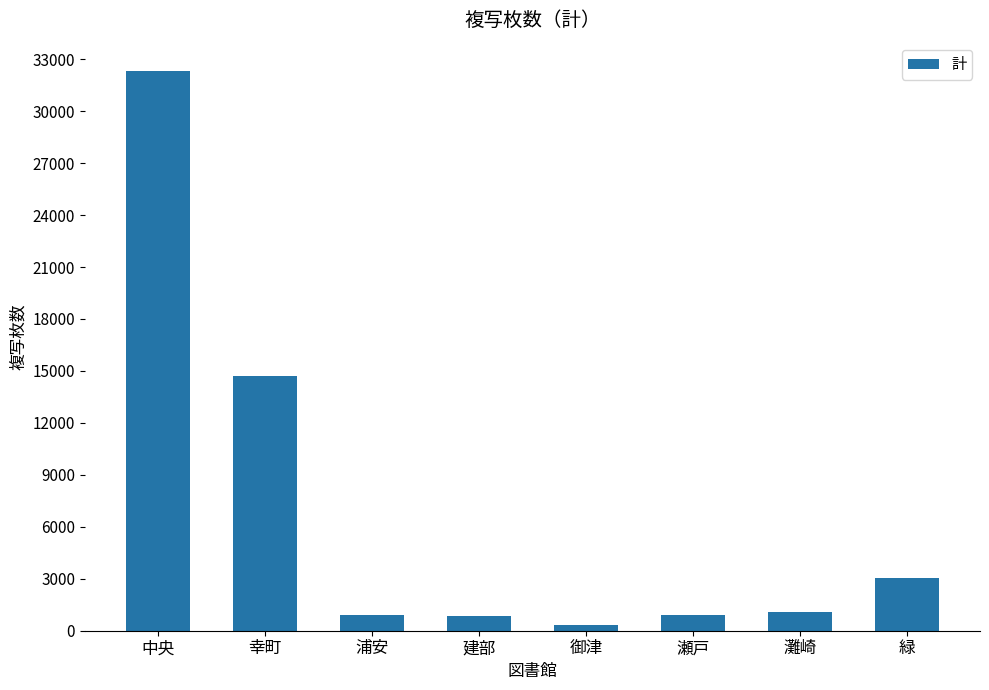

How many bars are there in total?

8